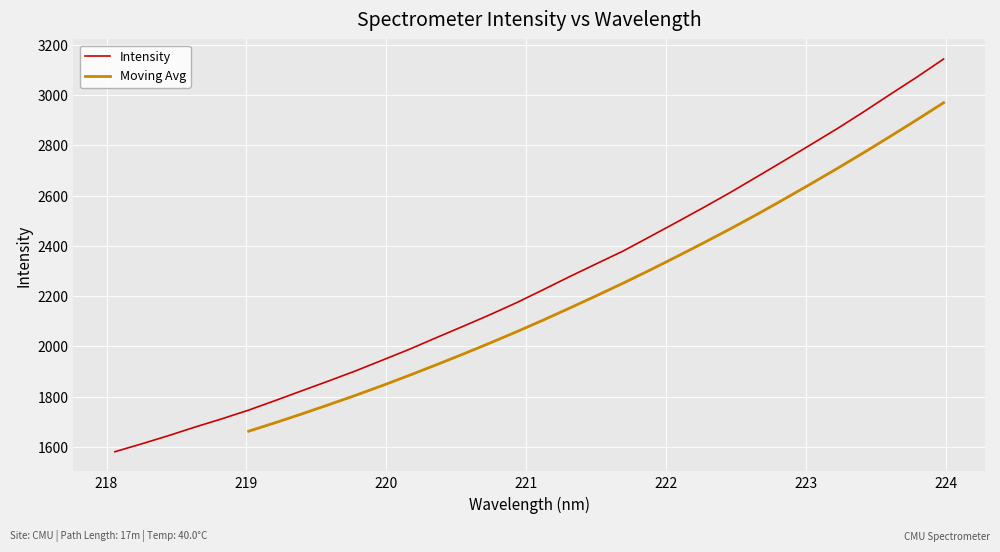

Where does the data first go above 2225?

221.1174